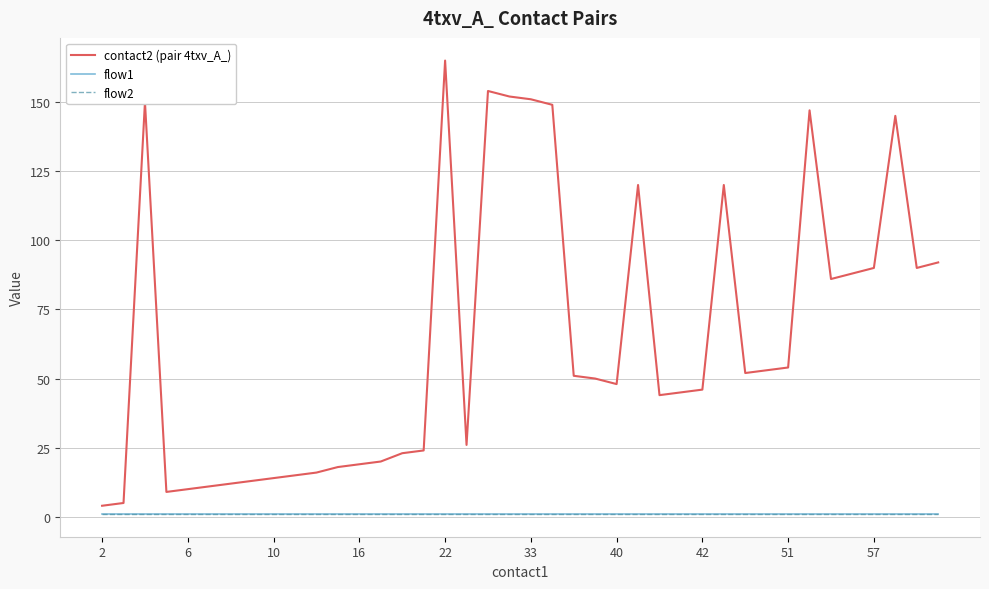

True or false: flow1 and flow2 intersect in this chart.

False